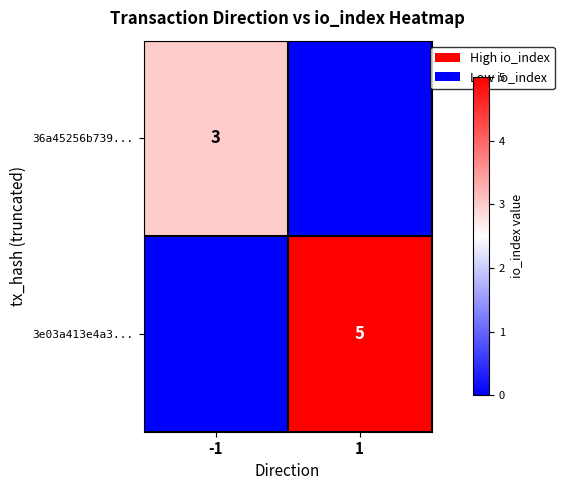

The 3e03a413e4a3... series shows 5 at 1. True or false?

True